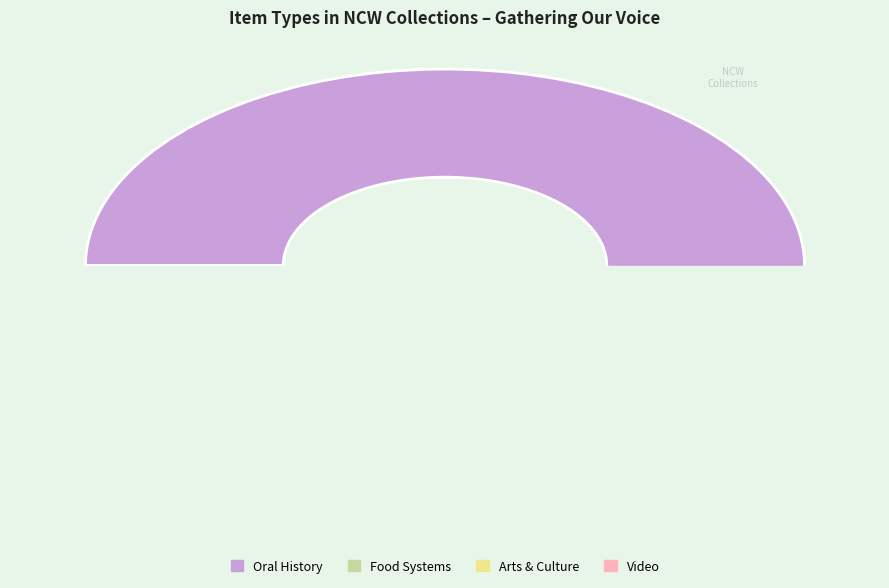

To the nearest percent, what percentage of the pie is Food Systems?

8%